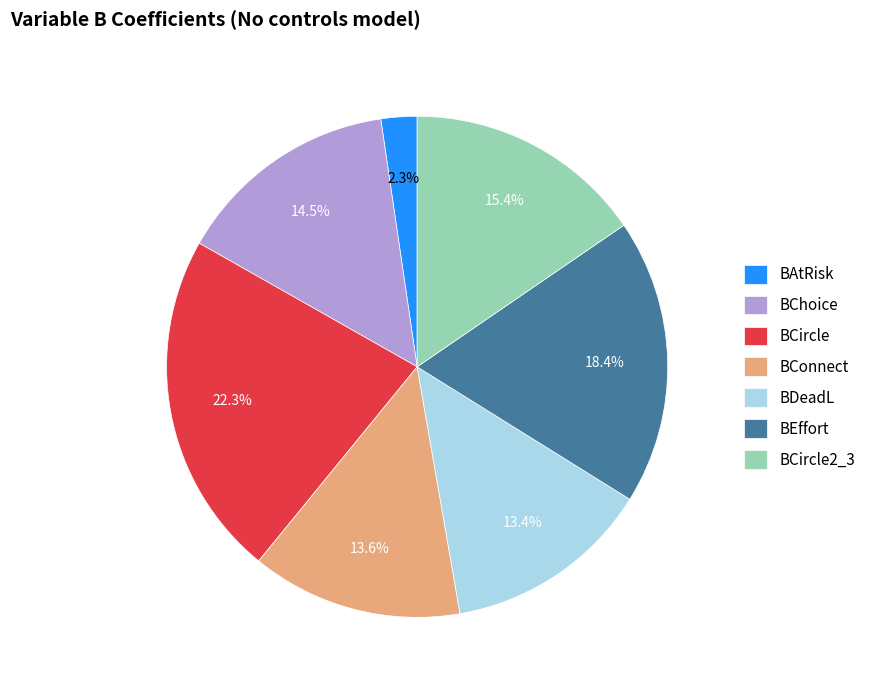

Count the number of slices in the pie.

7